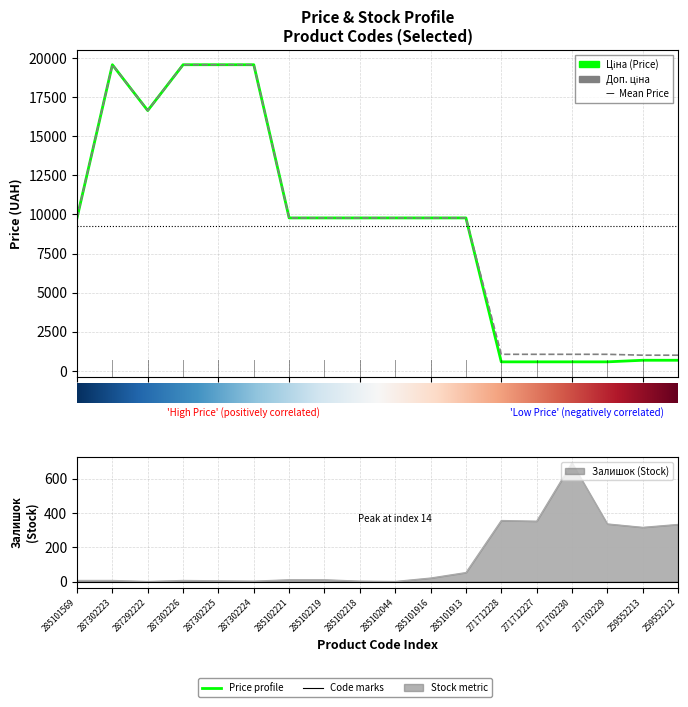

Reading left to right, extract all data points from this chart.

Ціна (Price): 285101569=9775.5	287302223=19564.9	287292222=16636.8	287302226=19564.9	287302225=19564.9	287302224=19564.9	285102221=9775.5	285102219=9775.5	285102218=9775.5	285102044=9775.5	285101916=9775.5	285101913=9775.5	271712228=578.1	271712227=578.1	271702230=578.1	271702229=578.1	259552213=679.8	259552212=679.8
Доп. ціна: 285101569=9775.5	287302223=19564.9	287292222=16636.8	287302226=19564.9	287302225=19564.9	287302224=19564.9	285102221=9775.5	285102219=9775.5	285102218=9775.5	285102044=9775.5	285101916=9775.5	285101913=9775.5	271712228=1060.0	271712227=1060.0	271702230=1060.0	271702229=1060.0	259552213=1004.1	259552212=1004.1